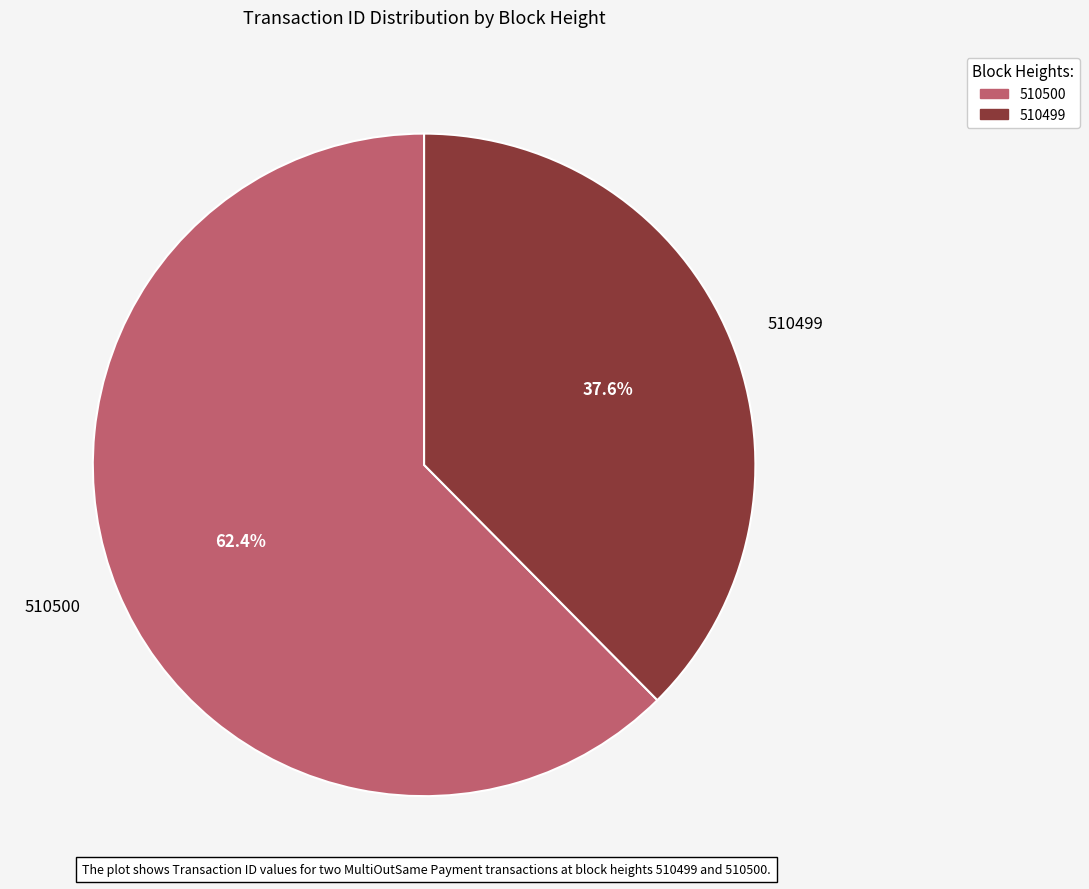

What is the smallest slice in the pie chart?

510499